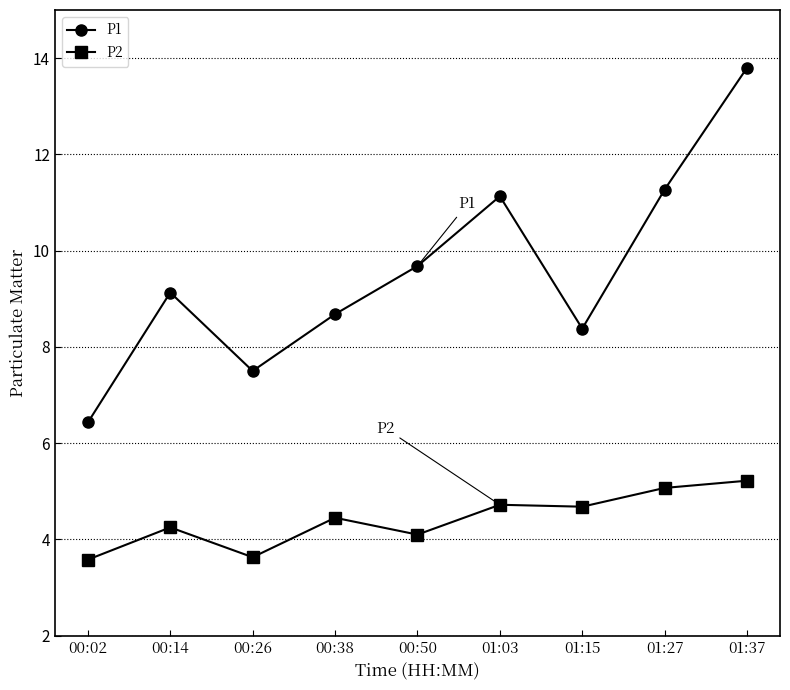

What is the lowest value of the P1 series?

6.4